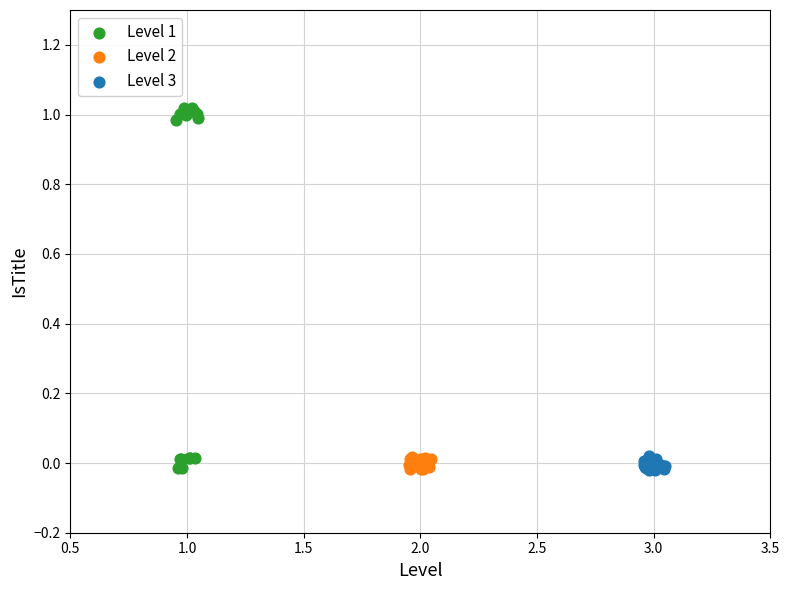

Which series reaches the maximum Y coordinate?

Level 1